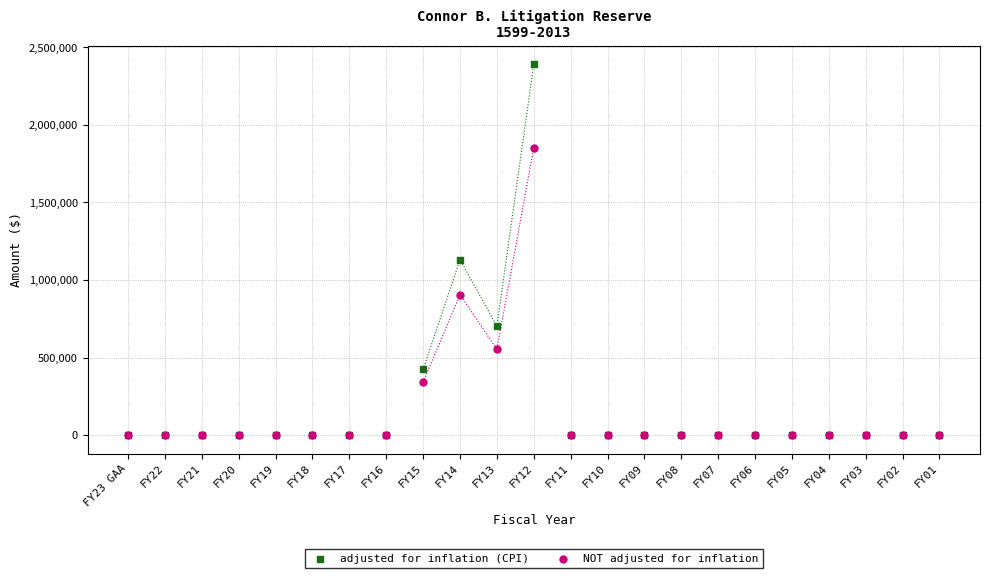

Across all series, what Y value is closest to 1196124?

1131870